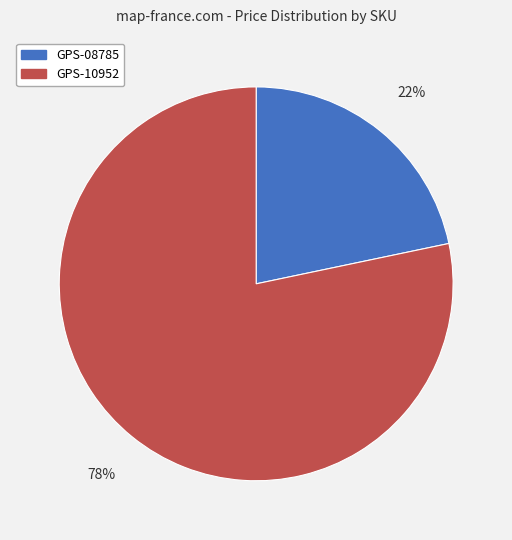

How many slices are in this pie chart?

2